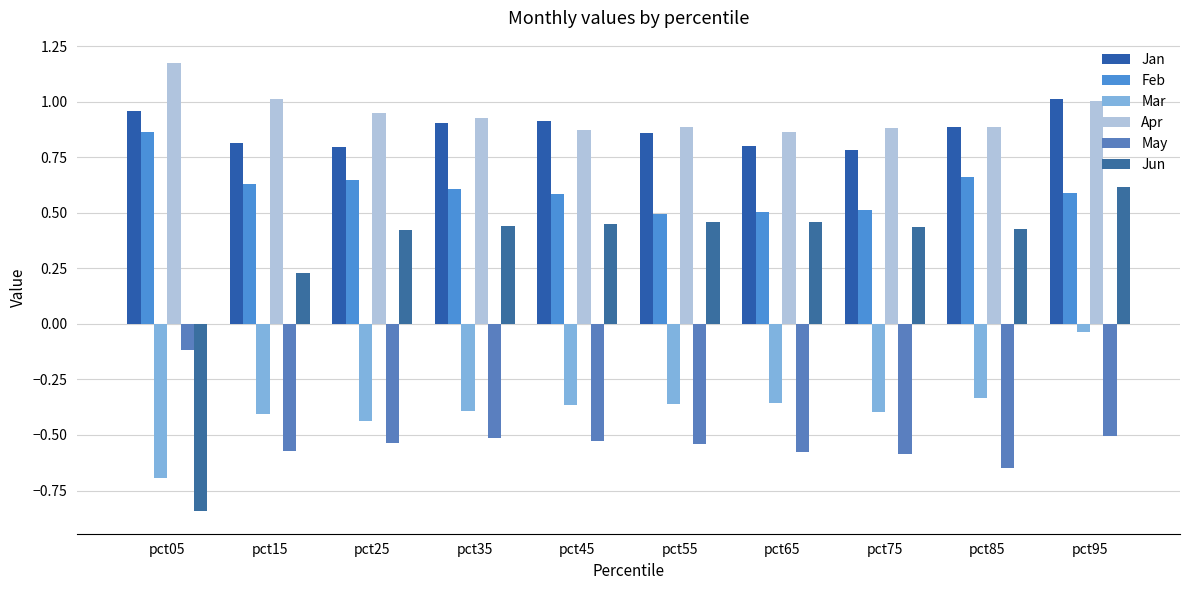

Which series has the largest total across all categories?

Apr